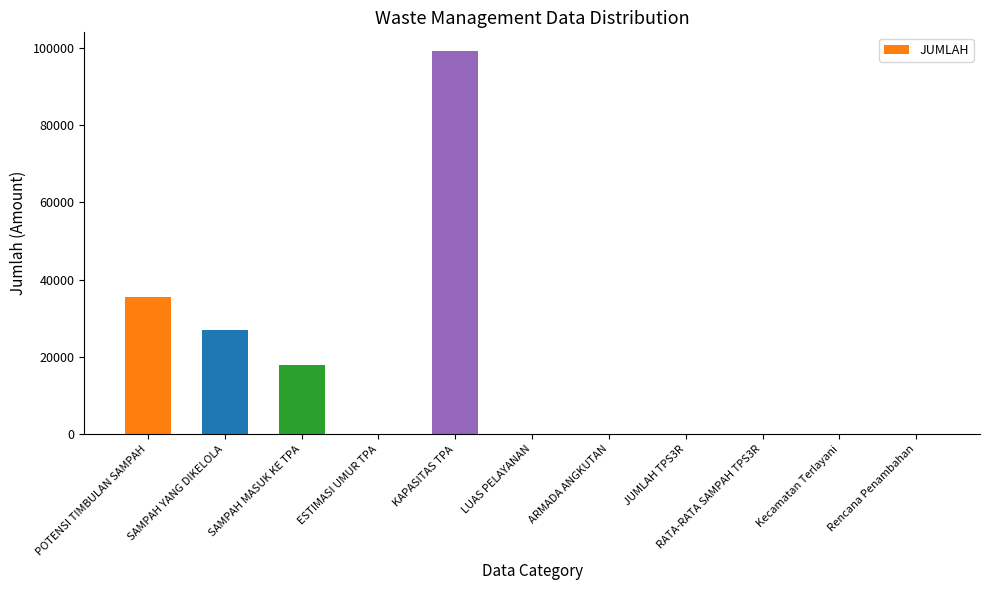

What is the greatest value displayed?

99000.0